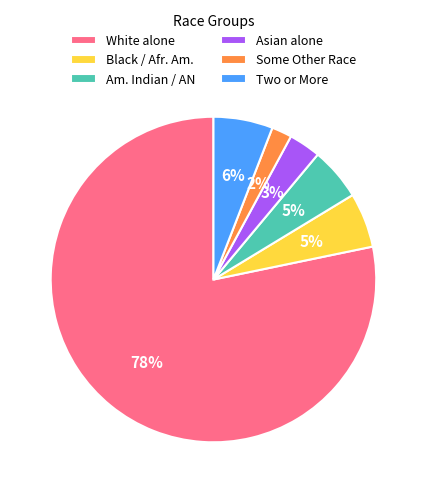

Which has a higher value, Some Other Race or Asian alone?

Asian alone